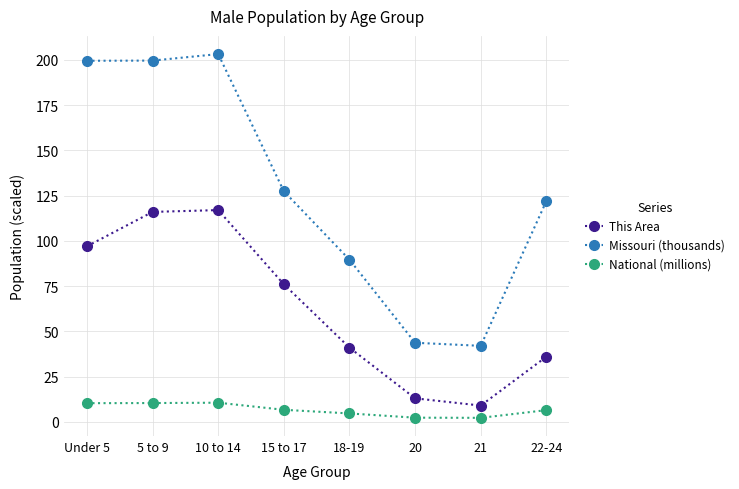

Which series has the largest range (max minus min)?

Missouri (thousands)